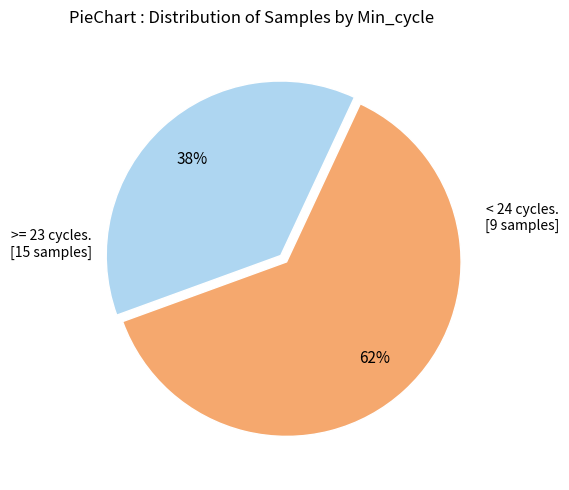

To the nearest percent, what is the average slice percentage?

50%